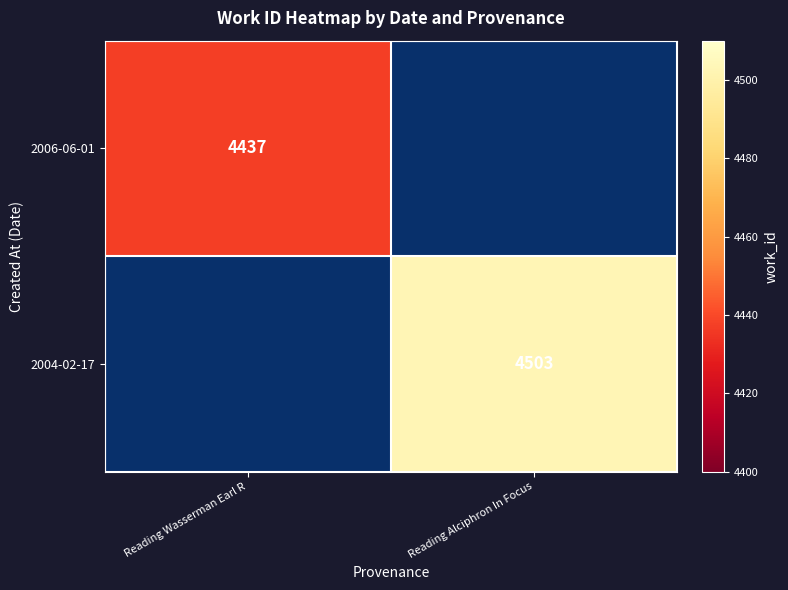

The 2004-02-17 series shows 4503 at Reading Alciphron In Focus. True or false?

True